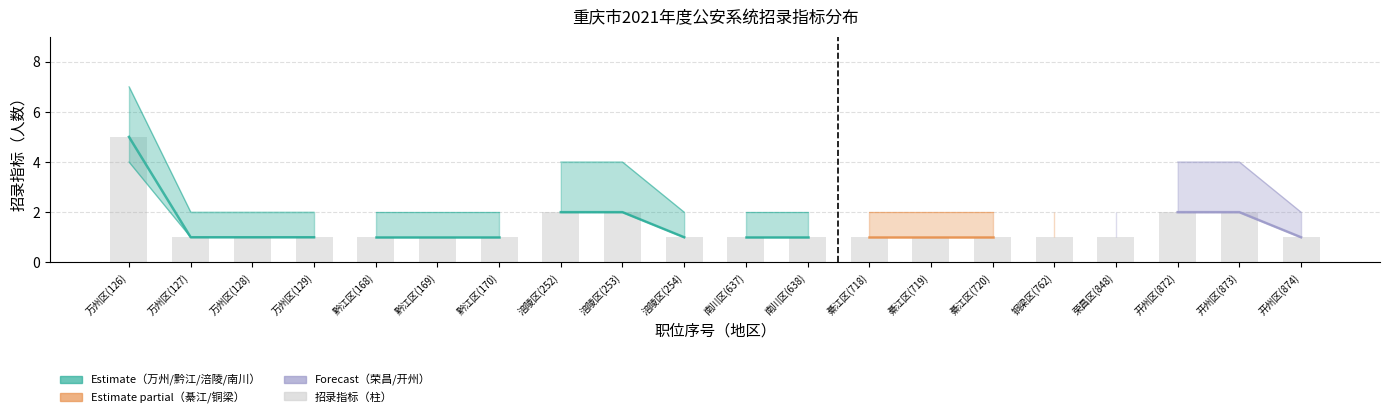

Are the bars horizontal?

No